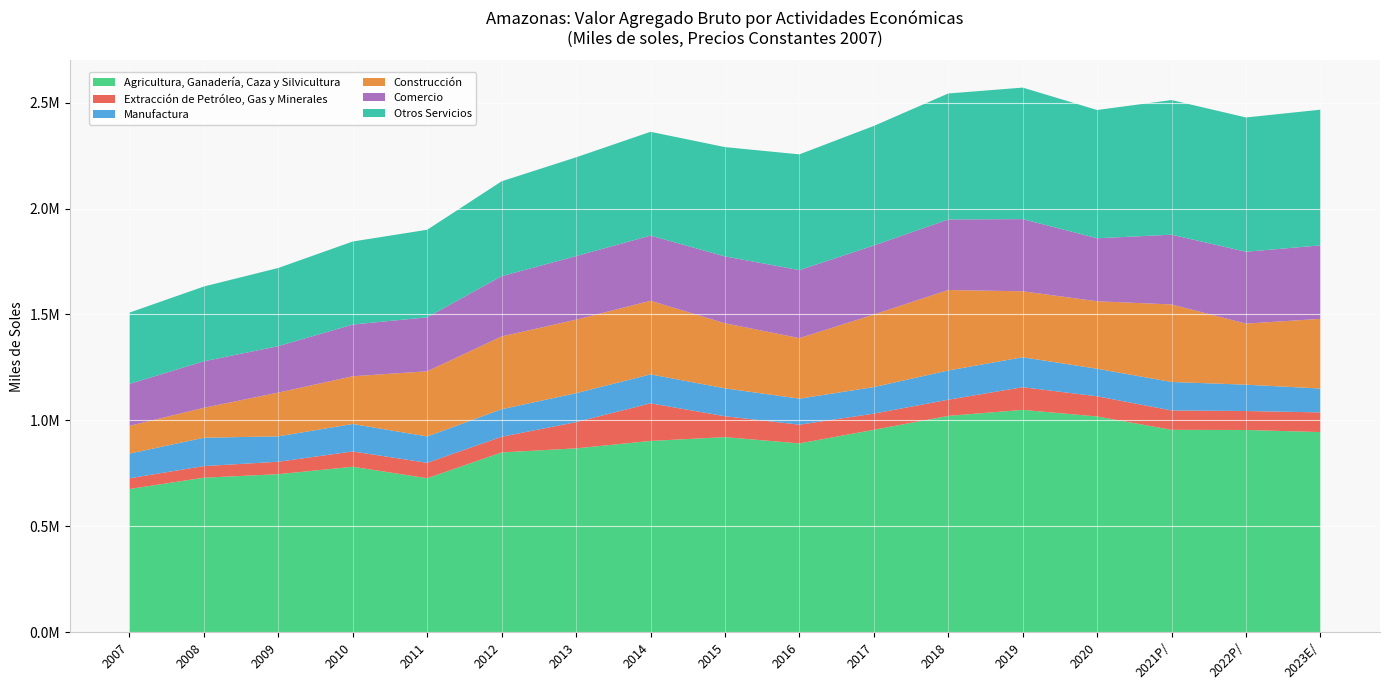

Reading right to left, extract all data points from this chart.

Agricultura, Ganadería, Caza y Silvicultura: 944957	954901	955557	1018696	1049723	1021446	955673	891535	921183	903125	868115	848815	727210	781302	746233	729685	676232
Extracción de Petróleo, Gas y Minerales: 92862	89492	91538	95164	107076	76269	76338	88341	98584	177680	123764	74047	72631	72175	58778	54746	50624
Manufactura: 112823	124324	134411	130089	141425	137954	125408	122924	131685	136620	136715	130003	124505	129673	119962	133807	116522
Construcción: 328855	288302	365996	318554	311331	379964	342298	285701	307230	347393	347037	343623	307592	225413	206411	141399	130808
Comercio: 346753	339173	329242	297350	340742	332864	326022	321051	315579	307678	300074	284431	254766	244024	219329	219524	198118
Otros Servicios: 640494	633878	635481	605417	620754	594780	564352	546355	515887	489852	466197	447925	413318	391989	369001	352952	336578